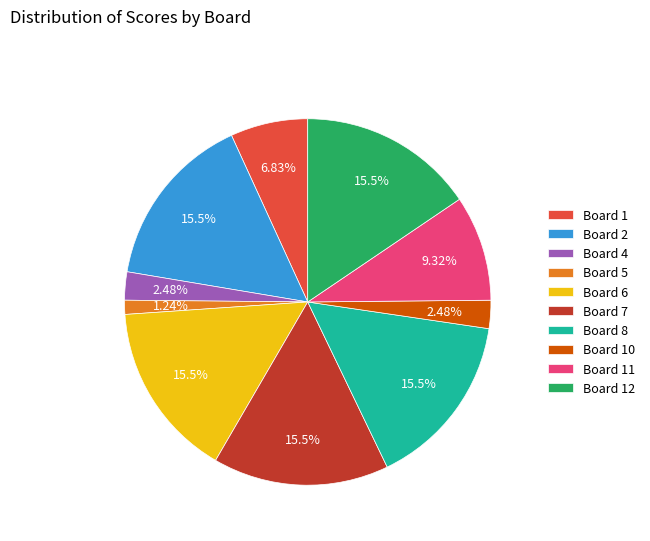

Combined, do Board 12 and Board 11 account for over 50%?

No